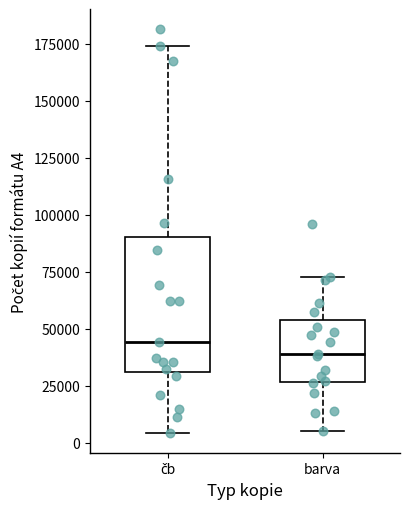

Comparing the boxes themselves (not the whiskers), which one is the tallest?

čb